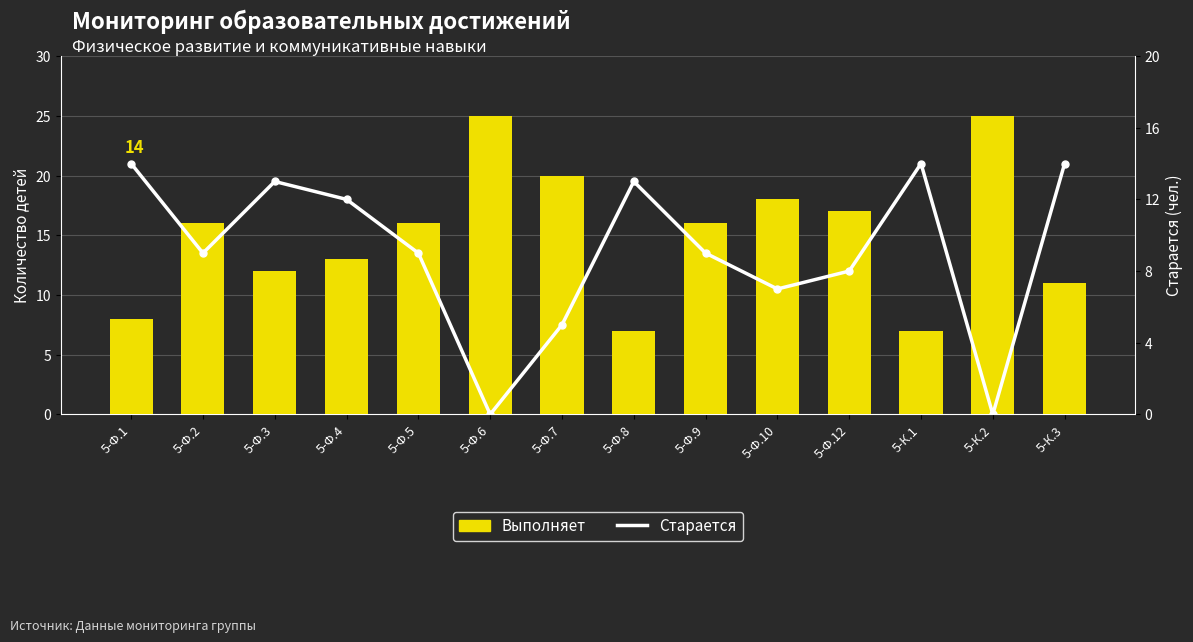

Rank the series by their average value, from lowest to highest.

Старается, Выполняет